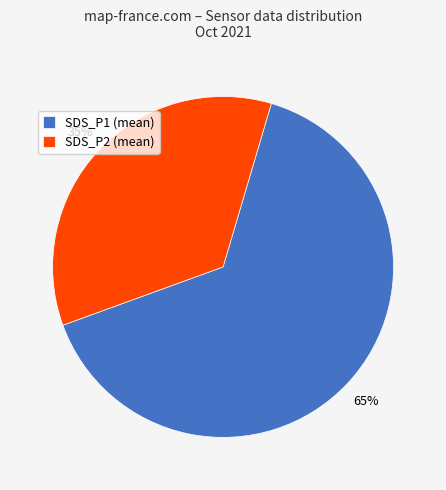

Is there a majority slice in this chart?

Yes